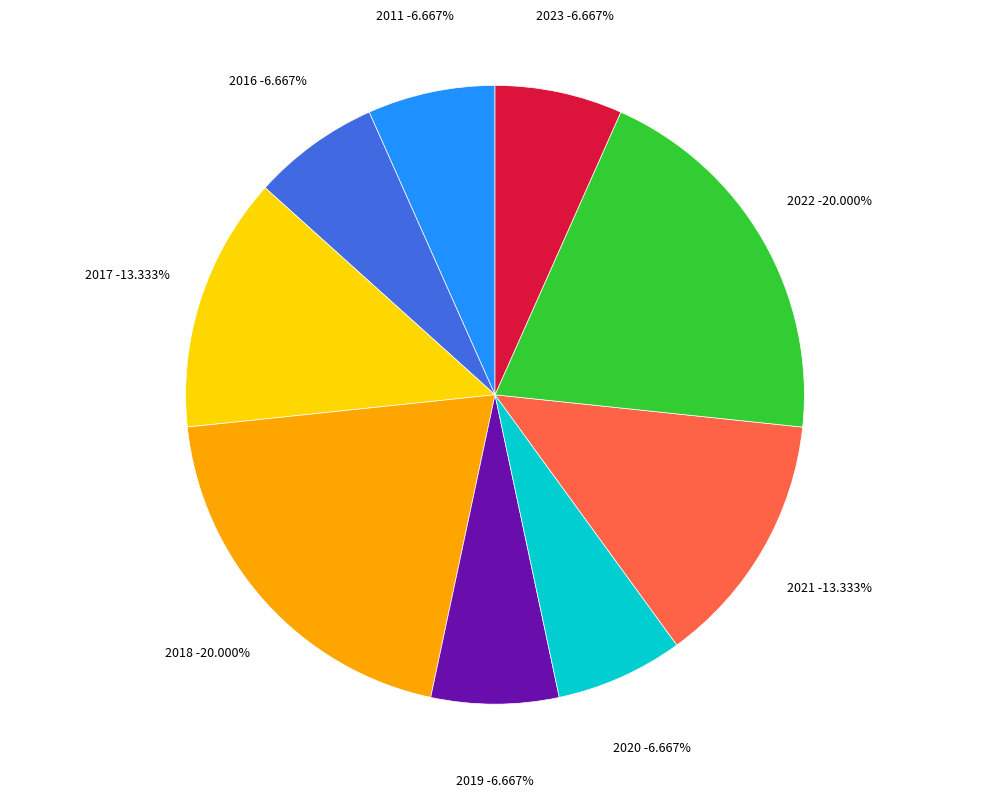

Is 2019 the majority of the pie?

No